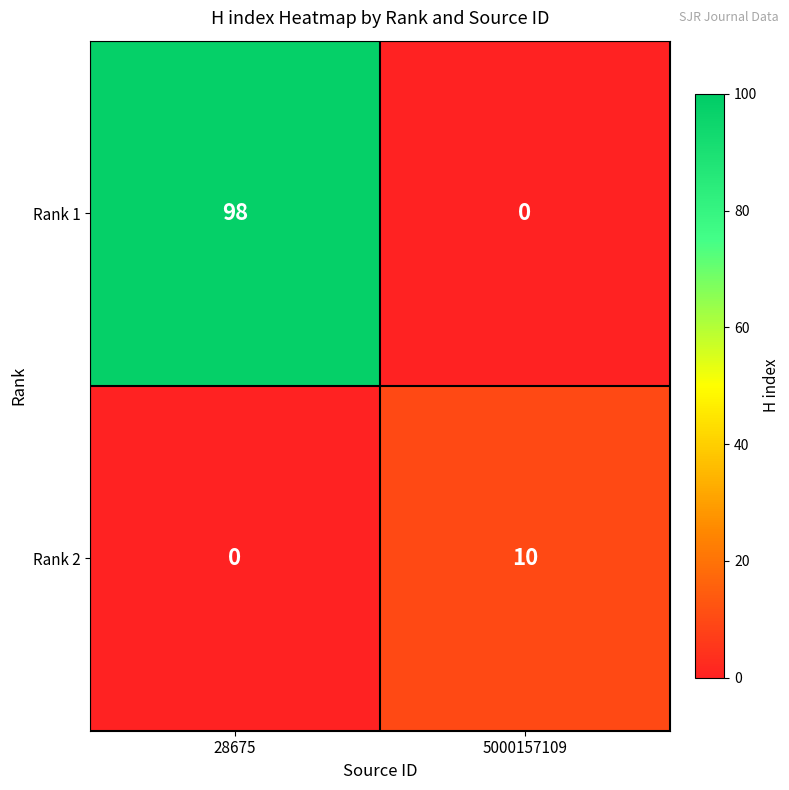

What is the sum of the Rank 1 values at 28675 and 5000157109?

98